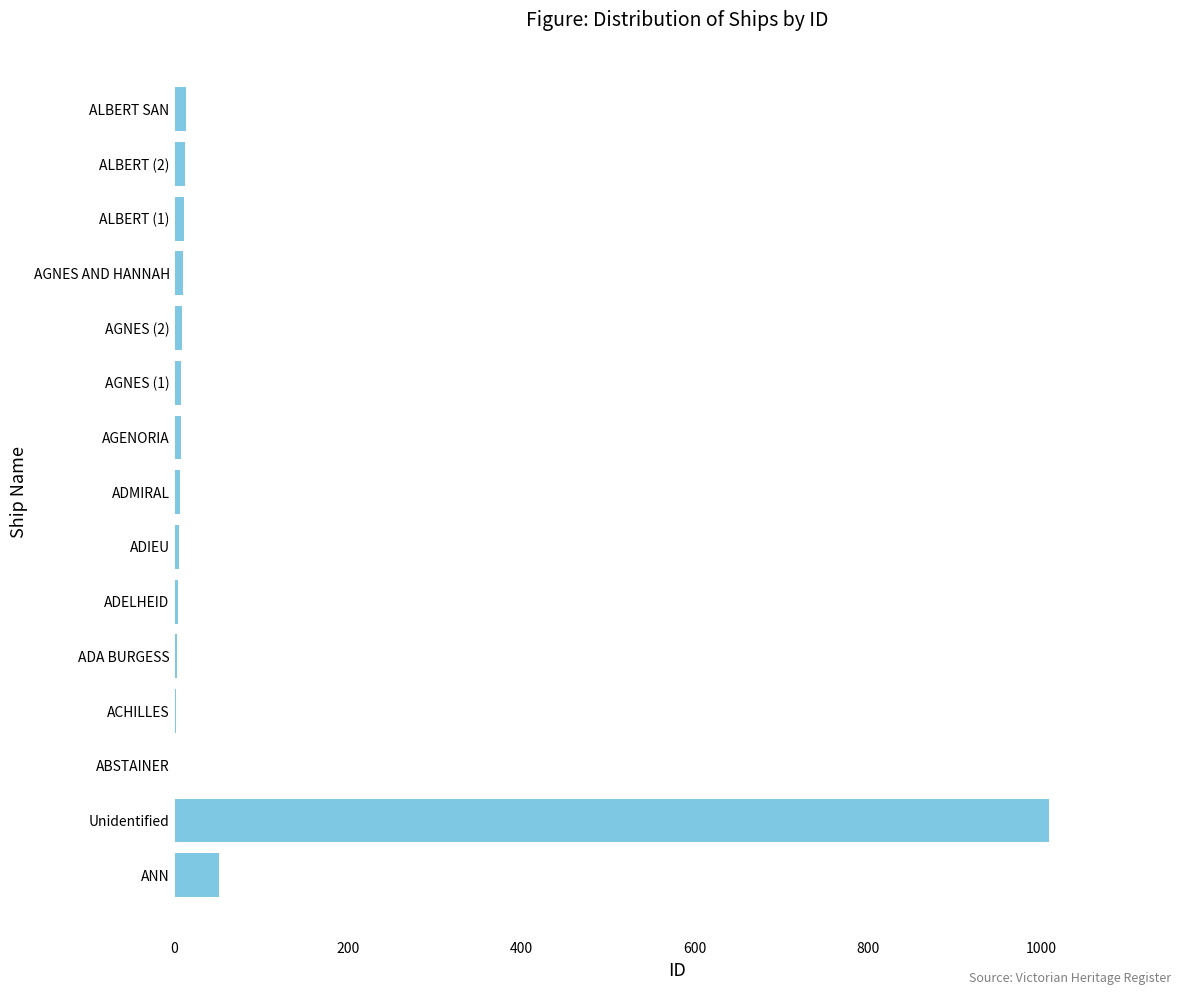

True or false: the data shows 1675 at Unidentified.

False